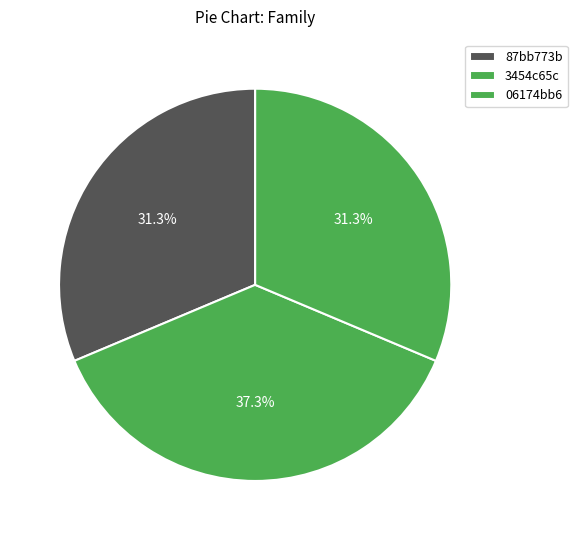

How many slices are in this pie chart?

3